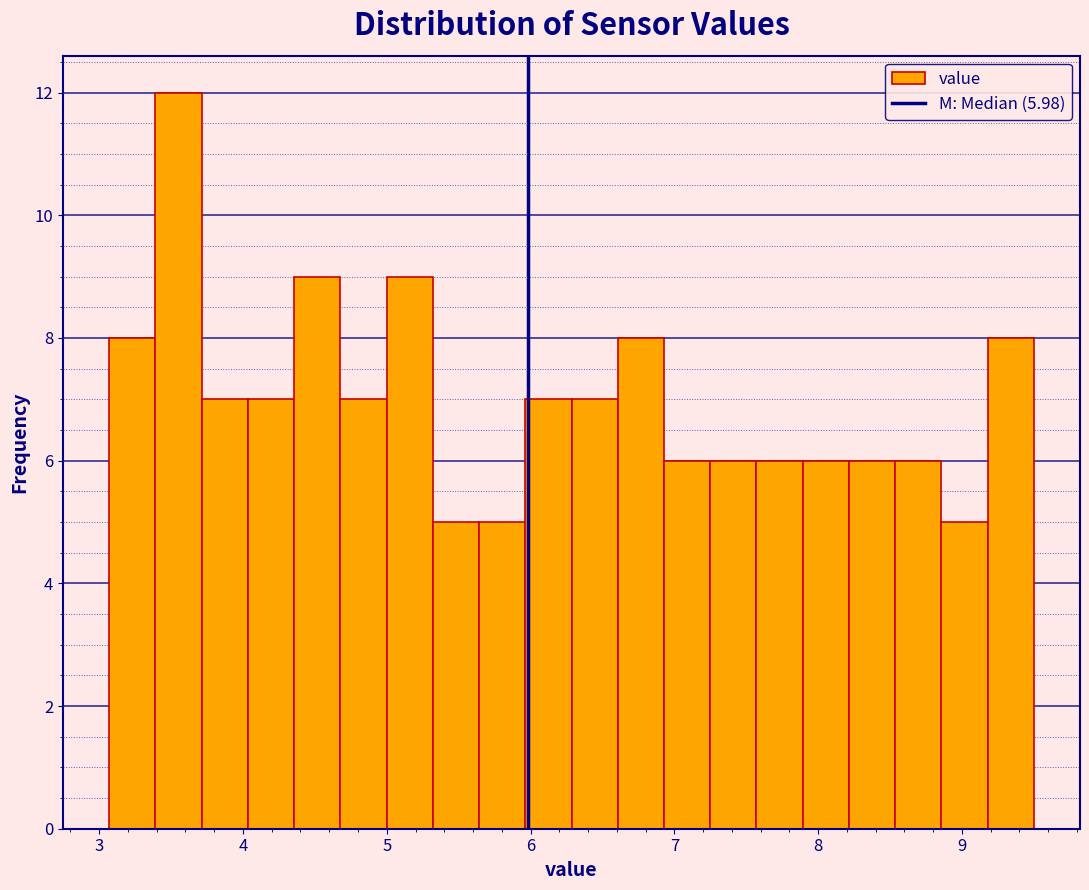

Read against the x-axis, roughly where is the centre of the tallest bar?

3.6